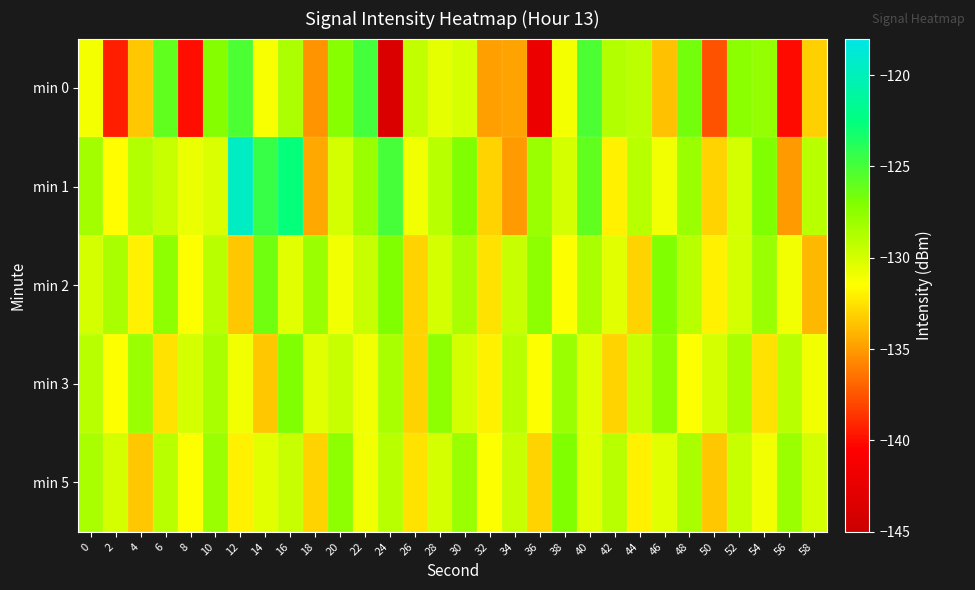

At 54, list the series in order from smallest to largest.

min 3, min 5, min 2, min 0, min 1